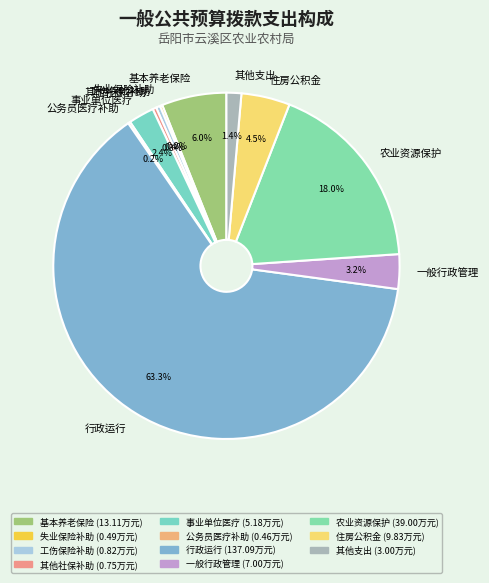

What percentage is NOT represented by 一般行政管理?

96.8%